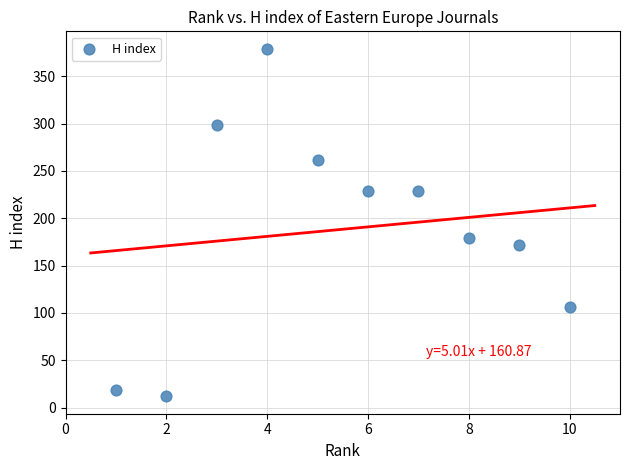

What Y value in the scatter plot is closest to 195?

179